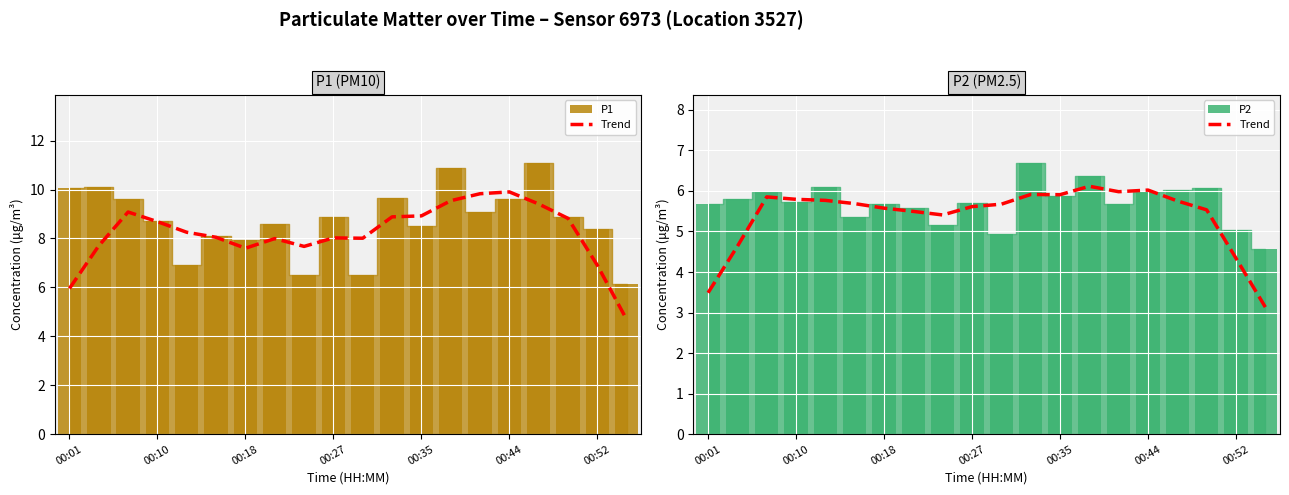

What position from the left is 00:10?

4